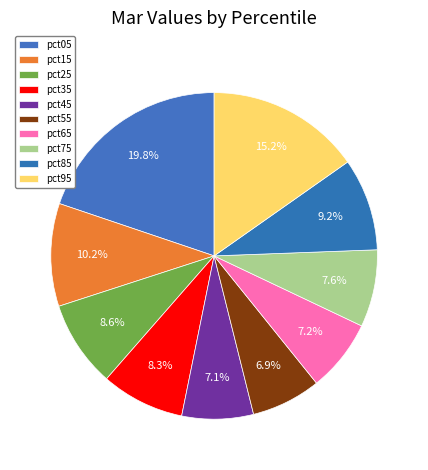

How many segments does this pie chart have?

10